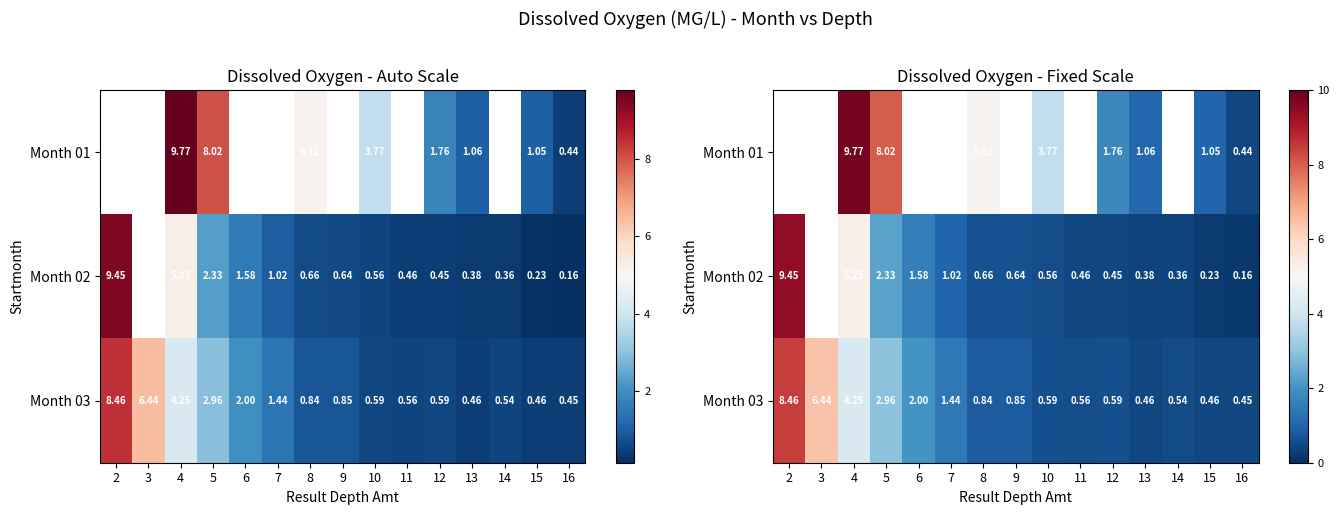

What is the difference between the Month 03 values at 7 and 11?

0.9